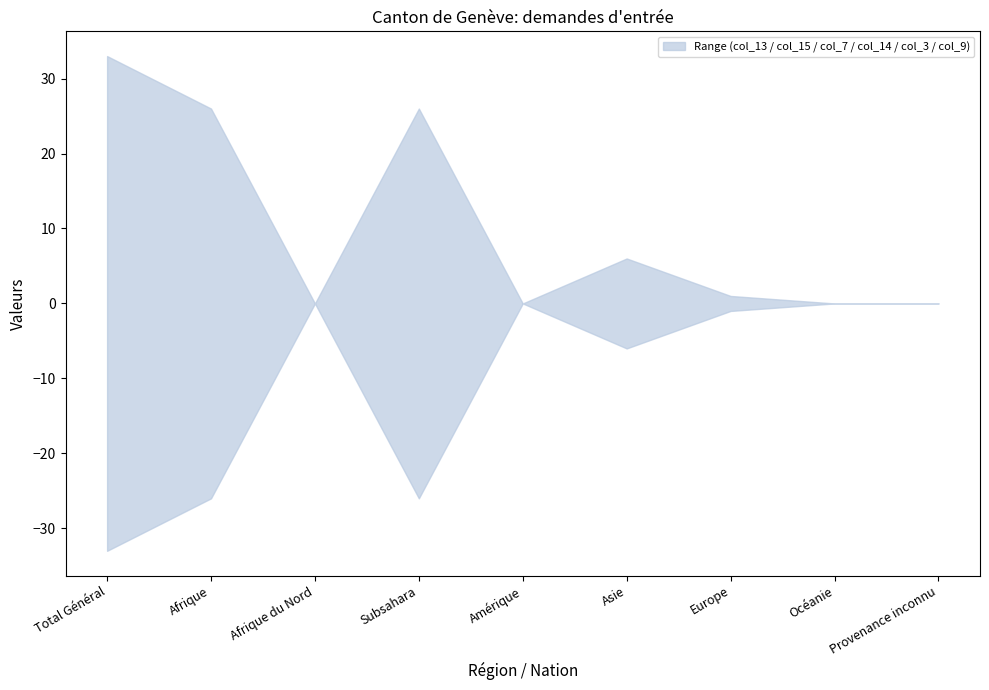

What are all the series names shown in the legend?

col_13, col_15, col_7, col_14, col_3, col_9